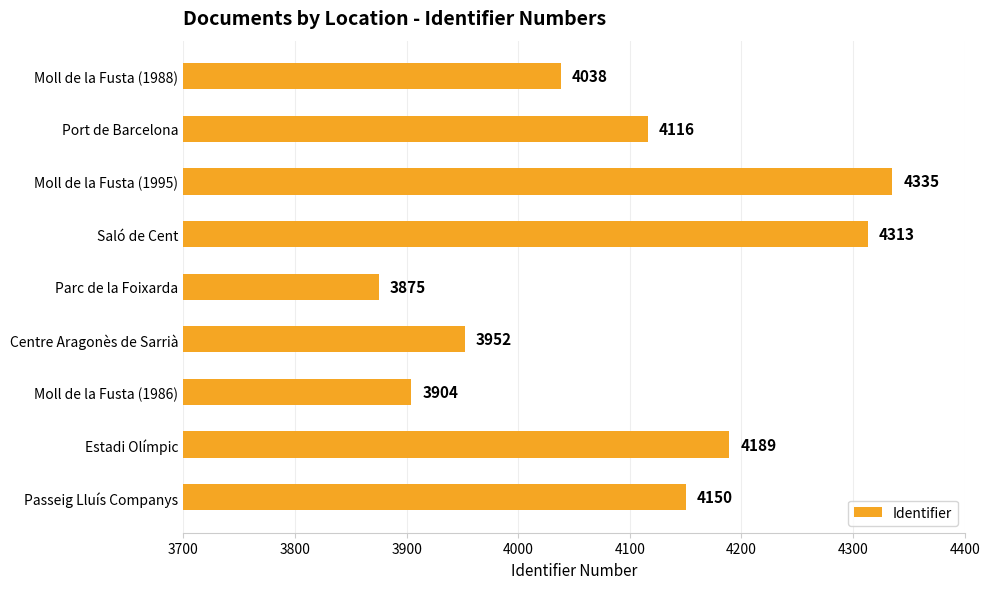

What is the label of the 9th bar from the top?

Passeig Lluís Companys